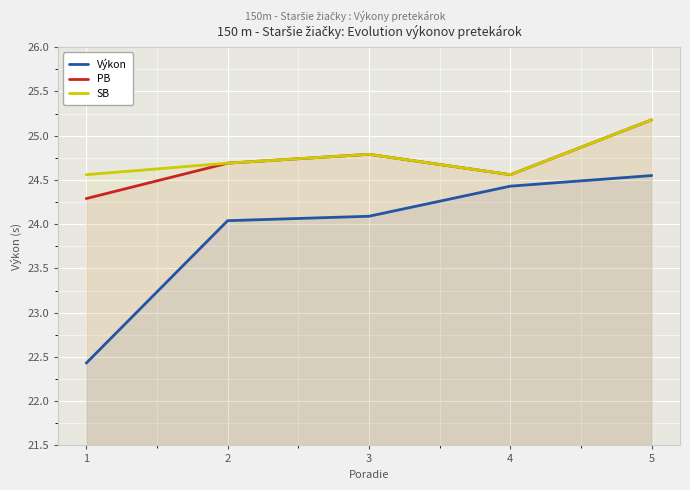

What is the minimum value for SB?

24.6